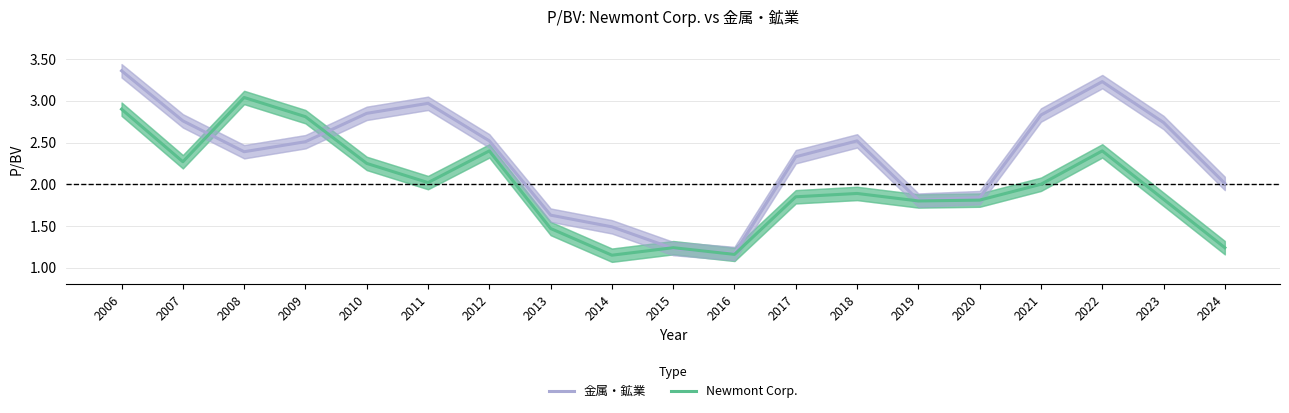

True or false: Newmont Corp. has more than 1 points higher than both neighbors.

True